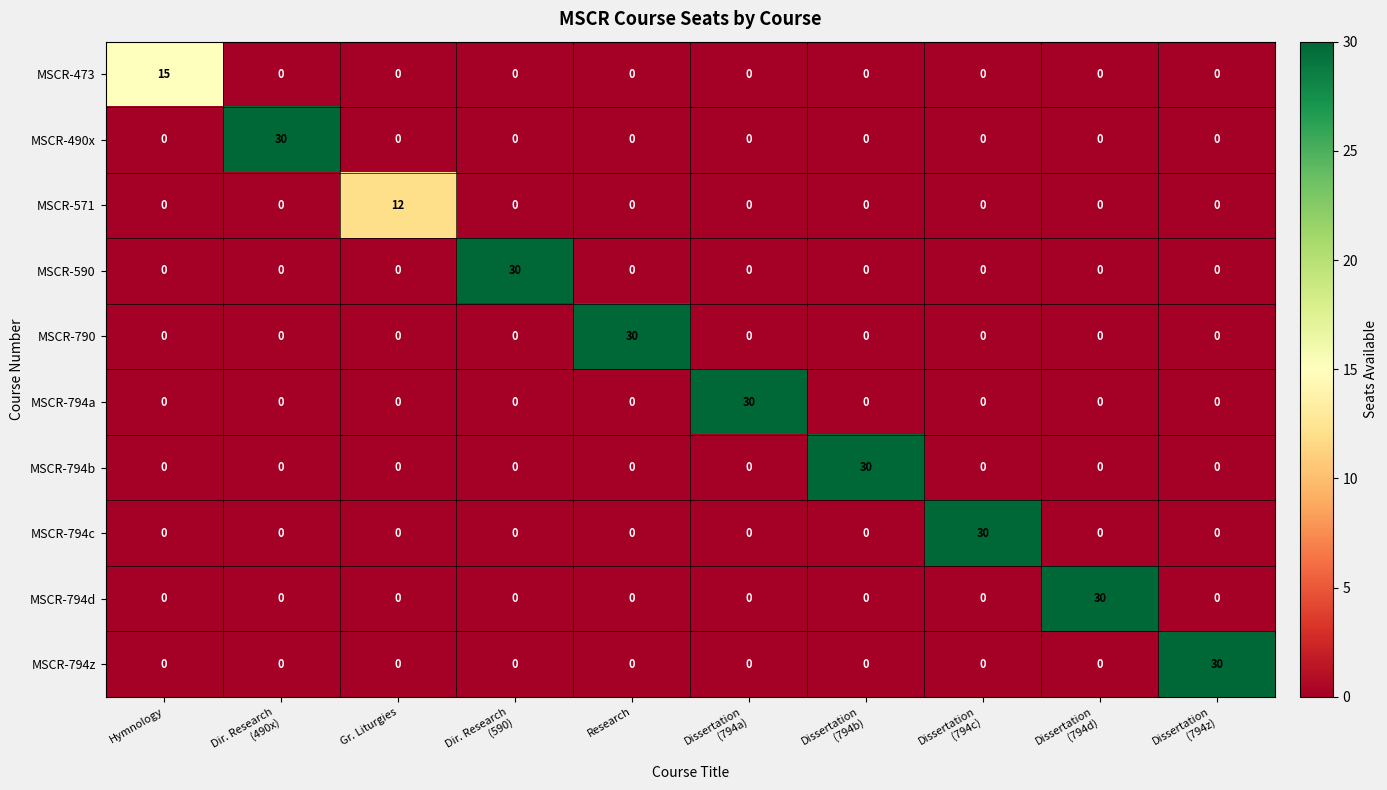

Is it true that MSCR-571 equals 0 at Hymnology?

True